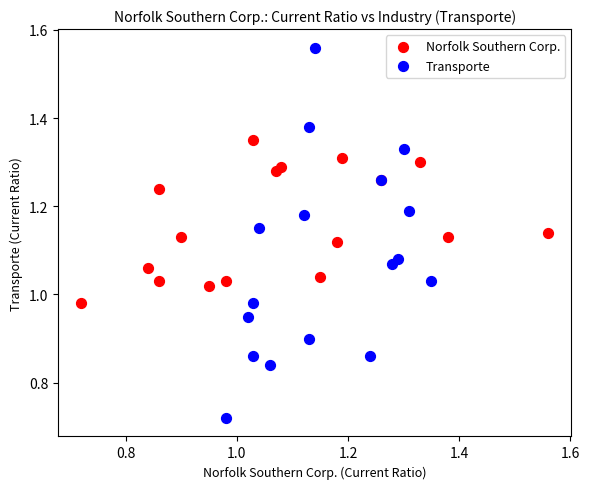

Which series contains the highest Y value?

Transporte